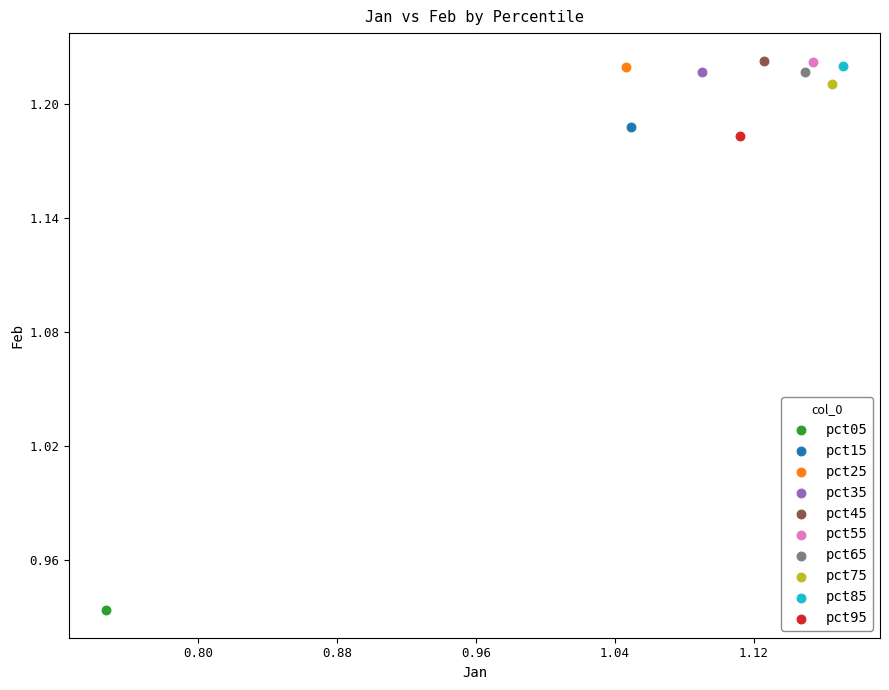

What are all the series names shown in the legend?

pct05, pct15, pct25, pct35, pct45, pct55, pct65, pct75, pct85, pct95